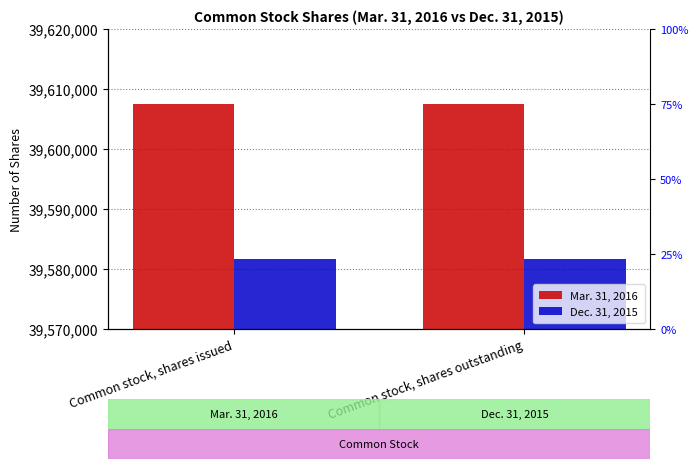

The value of Dec. 31, 2015 at Common stock, shares issued is 66994321. True or false?

False